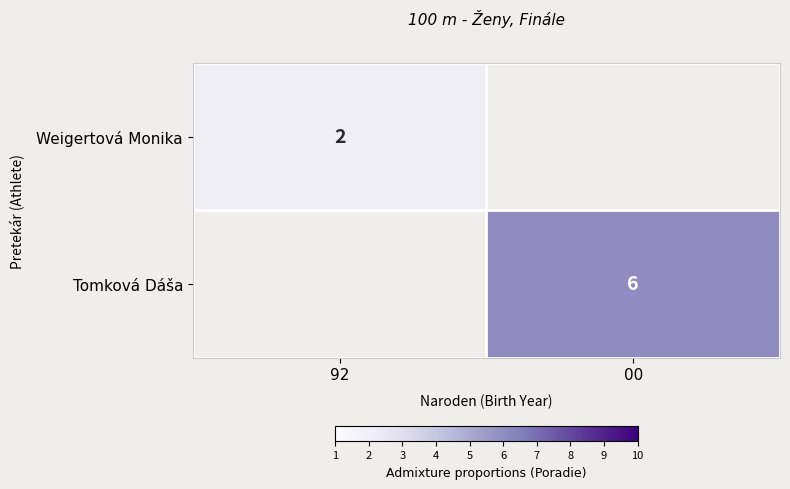

The Weigertová Monika series shows 2 at 92. True or false?

True